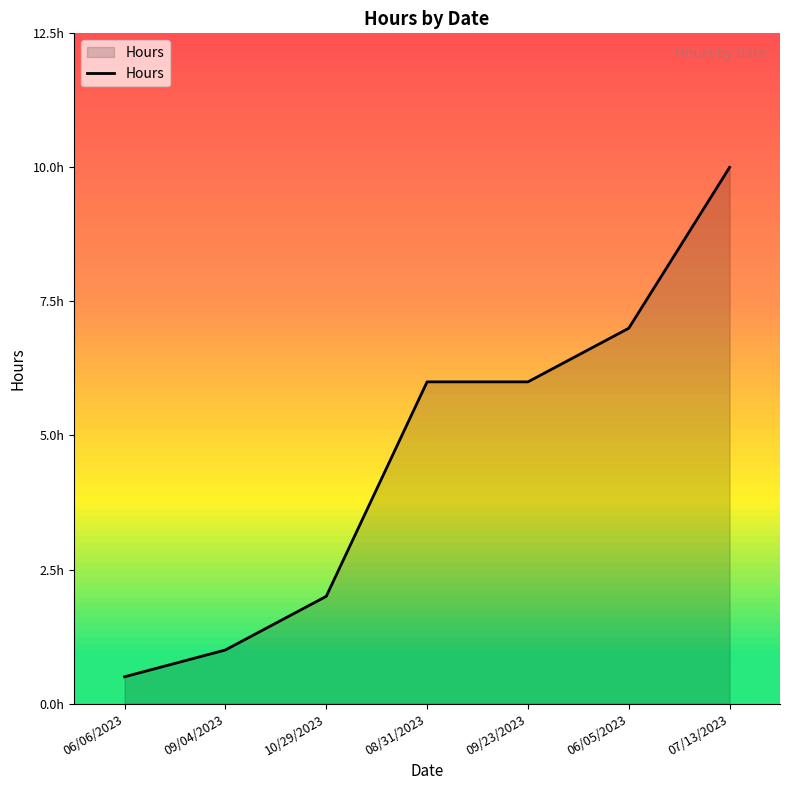

Does the chart have visible grid lines?

No